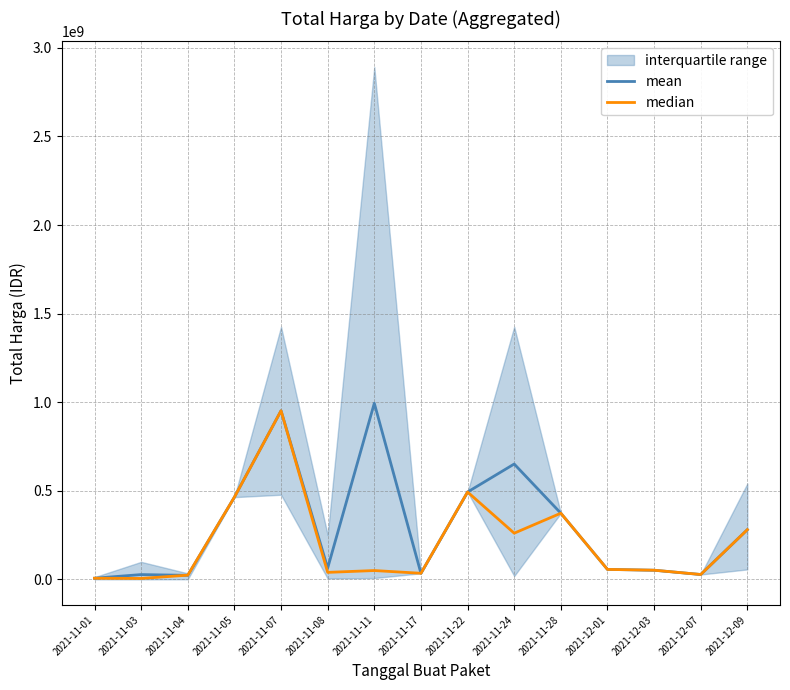

Reading left to right, list all the values displayed in this chart.

mean: 2021-11-01=6393750	2021-11-03=26954755	2021-11-04=22668019	2021-11-05=464002100	2021-11-07=951733950	2021-11-08=63793560	2021-11-11=993987747	2021-11-17=34292000	2021-11-22=493000000	2021-11-24=650969967	2021-11-28=373404000	2021-12-01=56152800	2021-12-03=51601000	2021-12-07=27412000	2021-12-09=280485500
median: 2021-11-01=6393750	2021-11-03=5129000	2021-11-04=23653000	2021-11-05=464002100	2021-11-07=951733950	2021-11-08=39440000	2021-11-11=49730040	2021-11-17=34292000	2021-11-22=493000000	2021-11-24=260600000	2021-11-28=373404000	2021-12-01=56152800	2021-12-03=51601000	2021-12-07=27412000	2021-12-09=280485500